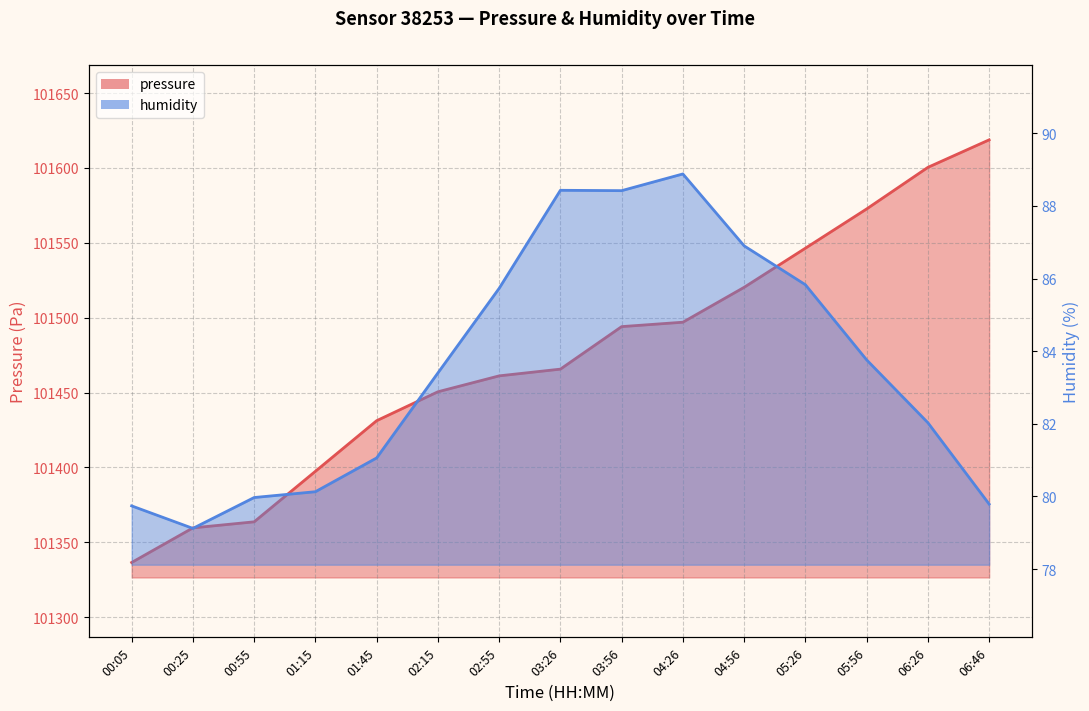

What is the difference between the second highest and minimum values in the humidity series?

9.3